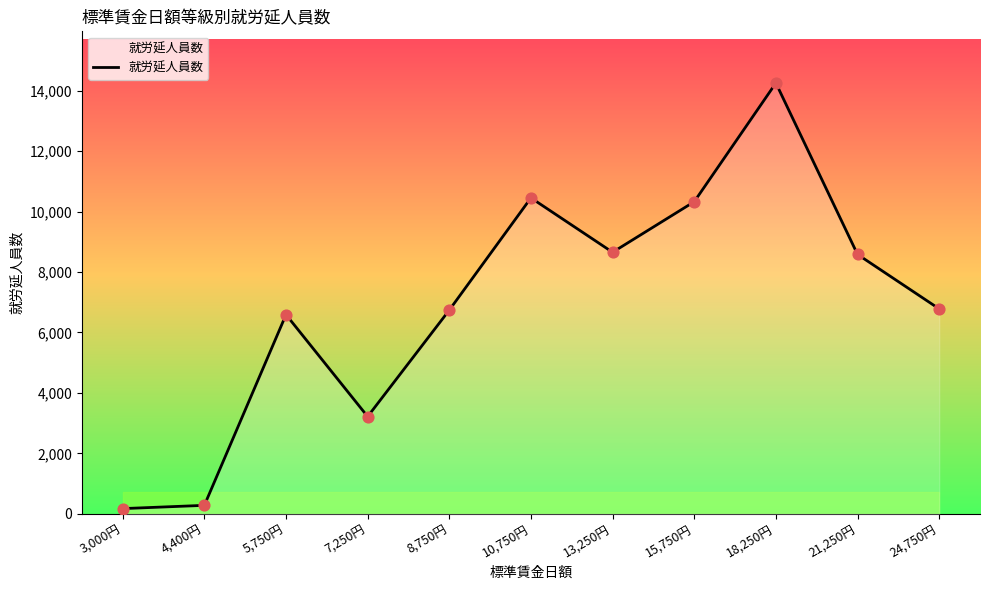

What is the change in value from 8,750円 to 15,750円?

+3583